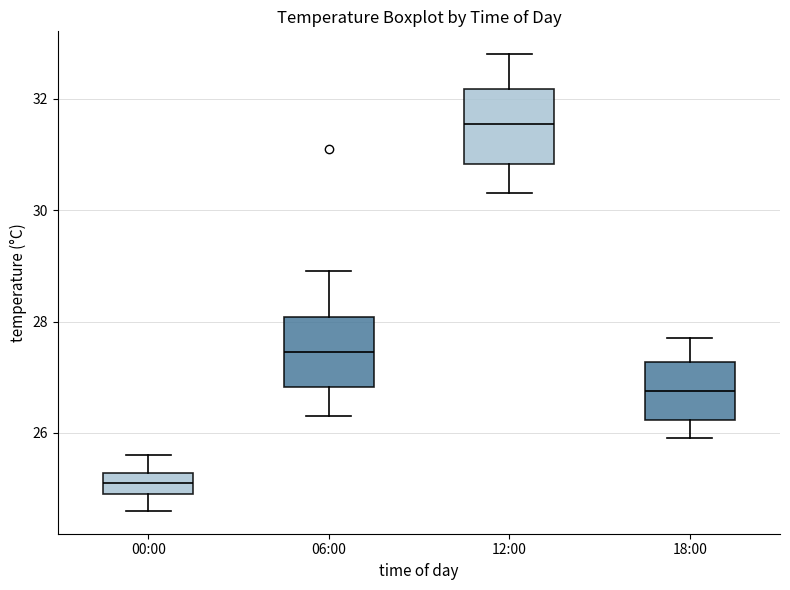

Which box has the lowest median line?

00:00